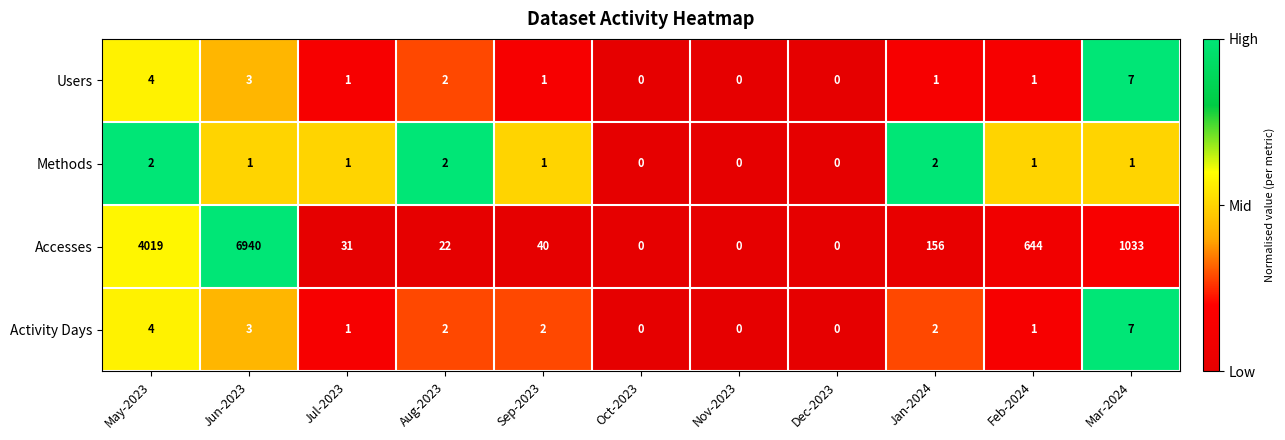

Which series changed the most between Dec-2023 and Feb-2024?

Accesses